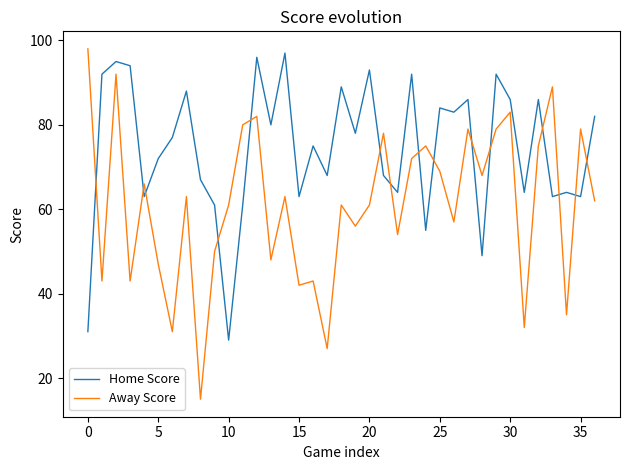

Count the number of categories in the chart.

37